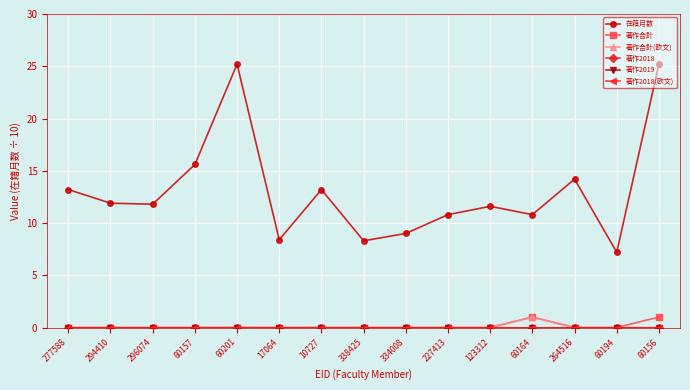

Reading left to right, transcribe all the data shown in this chart.

在籍月数: 13.2	11.9	11.8	15.6	25.2	8.4	13.2	8.3	9.0	10.8	11.6	10.8	14.2	7.2	25.2
著作合計: 0.0	0.0	0.0	0.0	0.0	0.0	0.0	0.0	0.0	0.0	0.0	1.0	0.0	0.0	1.0
著作合計(欧文): 0.0	0.0	0.0	0.0	0.0	0.0	0.0	0.0	0.0	0.0	0.0	1.0	0.0	0.0	0.0
著作2018: 0.0	0.0	0.0	0.0	0.0	0.0	0.0	0.0	0.0	0.0	0.0	0.0	0.0	0.0	0.0
著作2019: 0.0	0.0	0.0	0.0	0.0	0.0	0.0	0.0	0.0	0.0	0.0	0.0	0.0	0.0	0.0
著作2018(欧文): 0.0	0.0	0.0	0.0	0.0	0.0	0.0	0.0	0.0	0.0	0.0	0.0	0.0	0.0	0.0